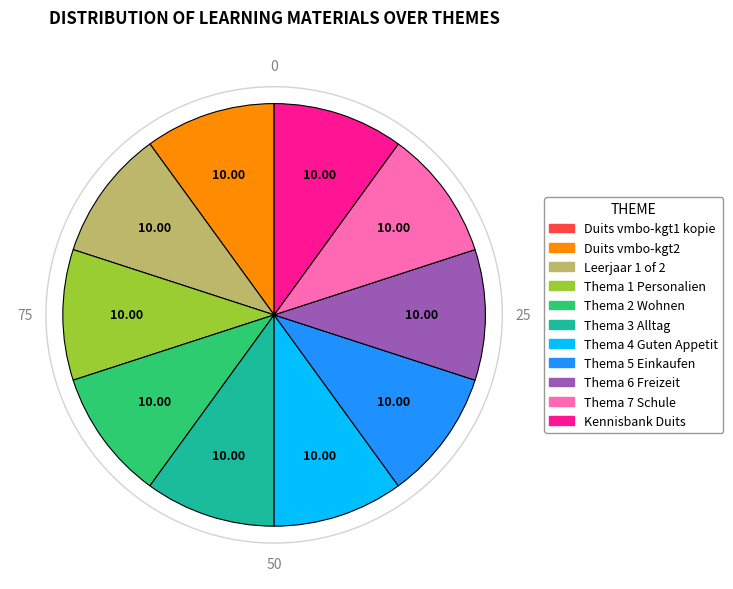

What is the ratio of the value at Leerjaar 1 of 2 to the value at Kennisbank Duits?

1.0